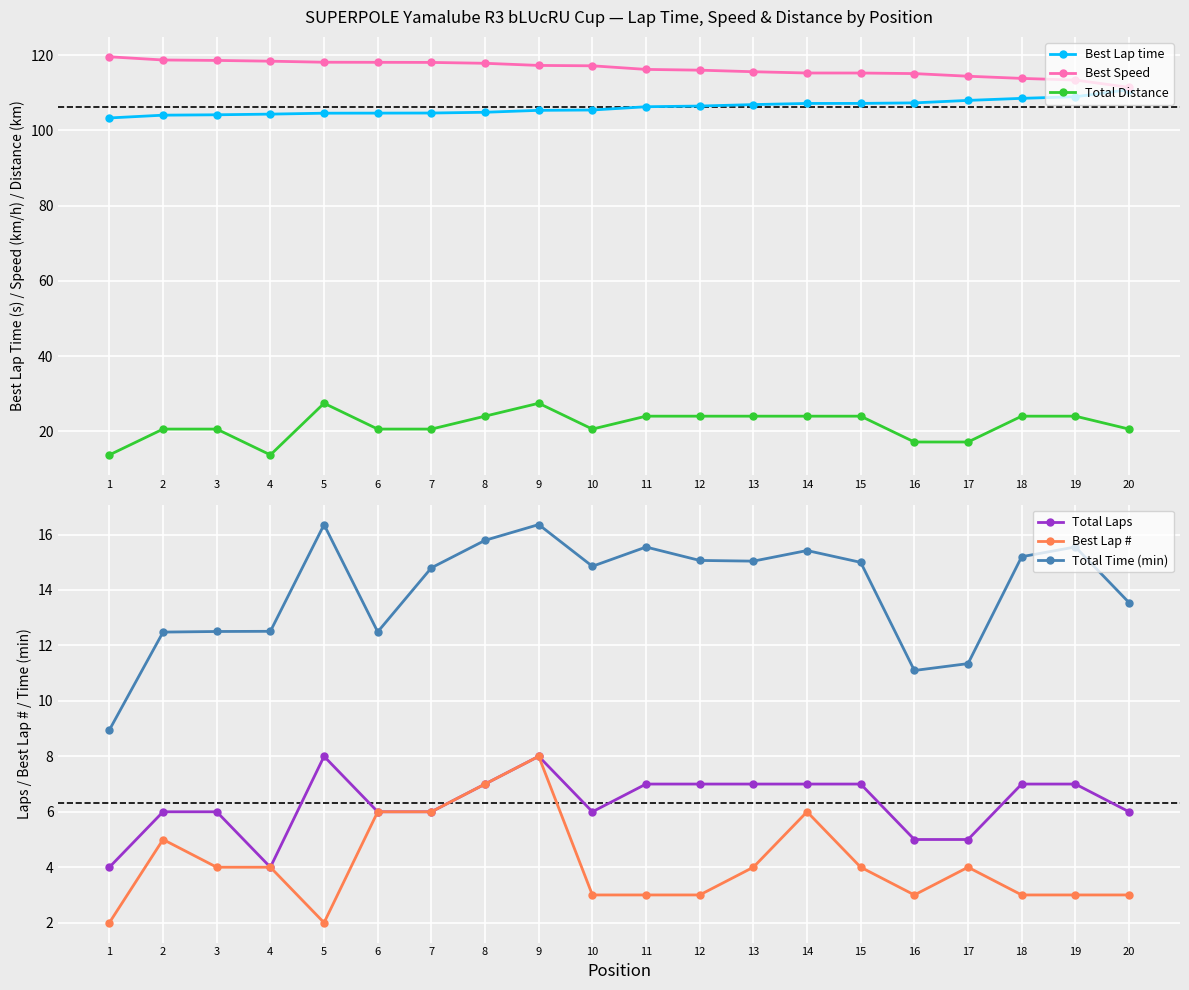

How many lines are shown in the chart?

6